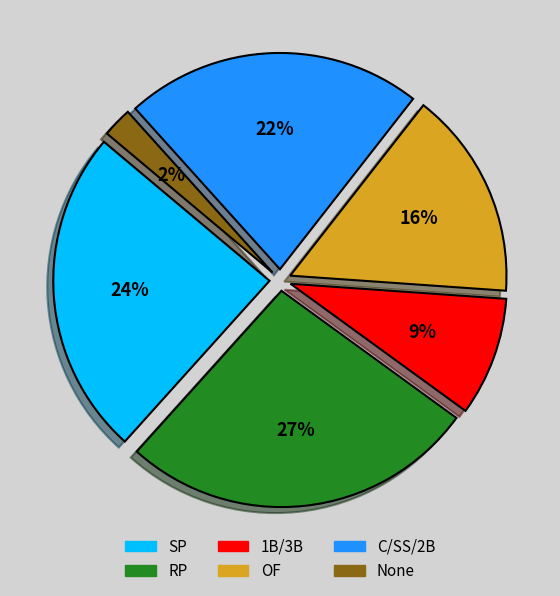

To the nearest percent, what is the average slice percentage?

17%